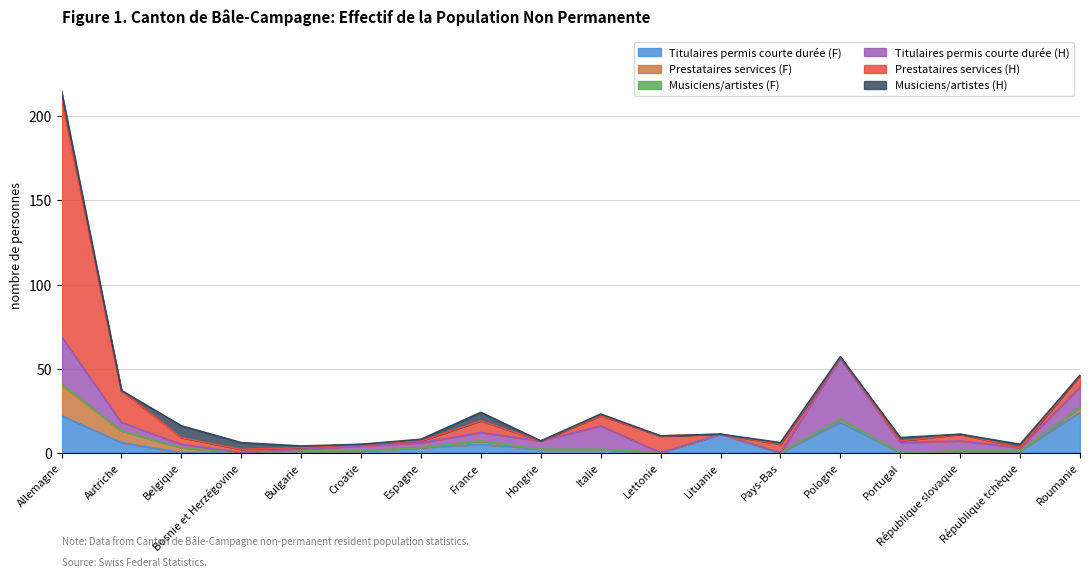

What is the highest value of the Titulaires permis courte durée (F) series?

24